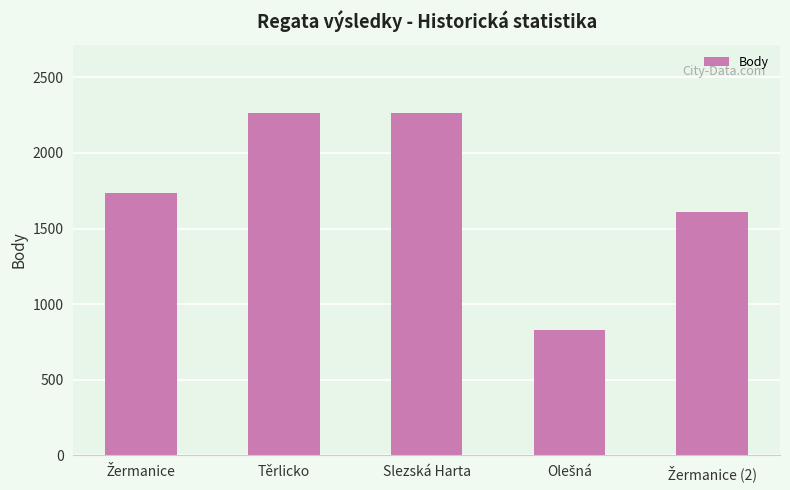

The value at Slezská Harta is 2263. True or false?

True